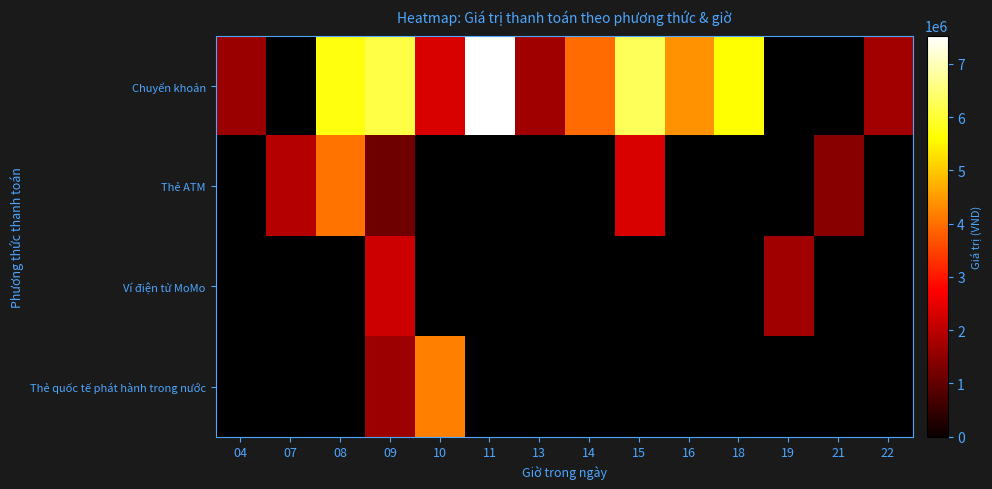

How many values in Thẻ ATM are above zero?

5